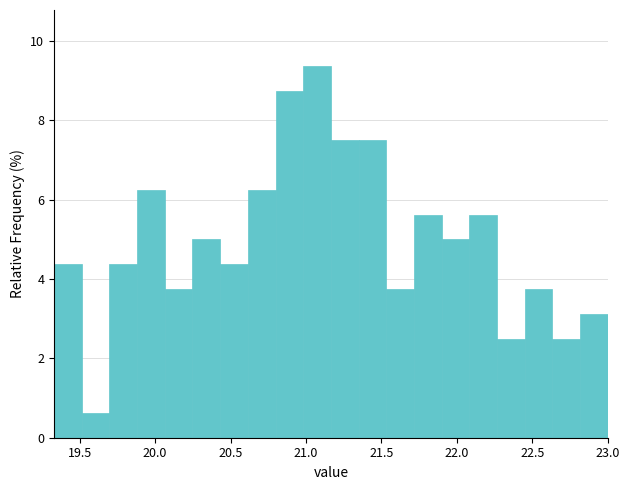

Read against the x-axis, roughly where is the centre of the tallest bar?

21.05